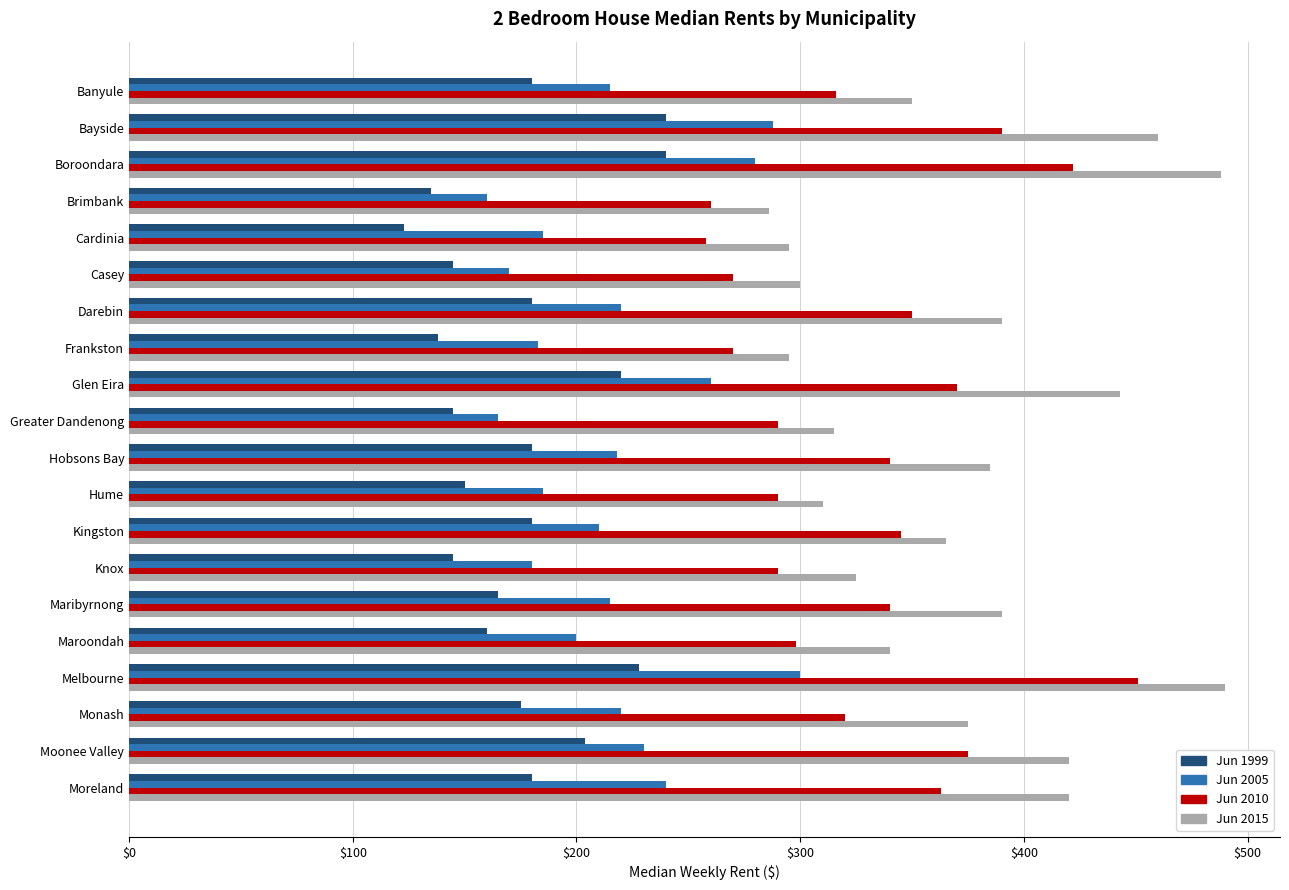

What is the spread (max minus min) of values at Bayside?

220